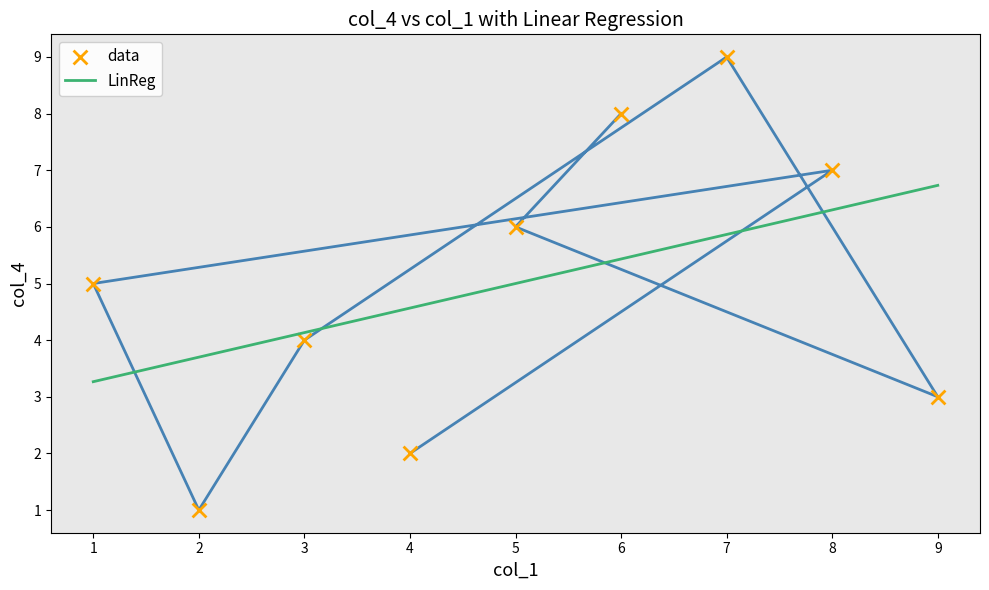

What is the minimum value for LinReg?

3.3